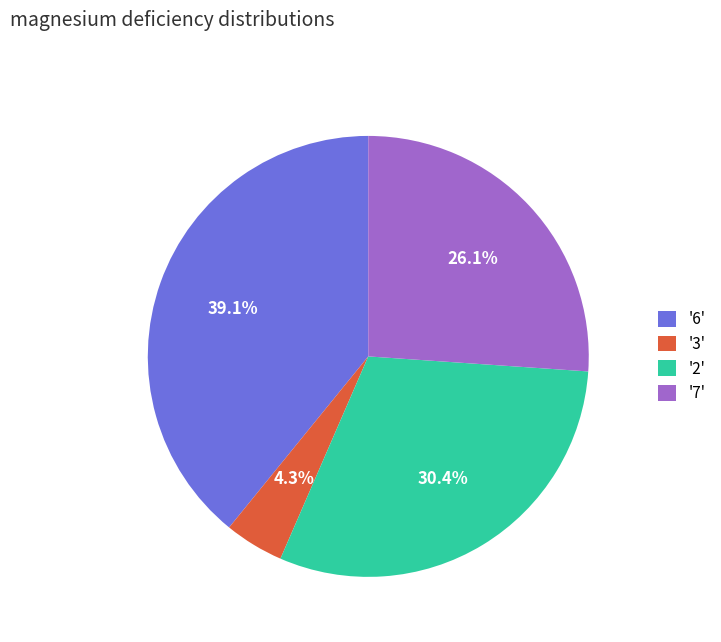

Is there a majority slice in this chart?

No